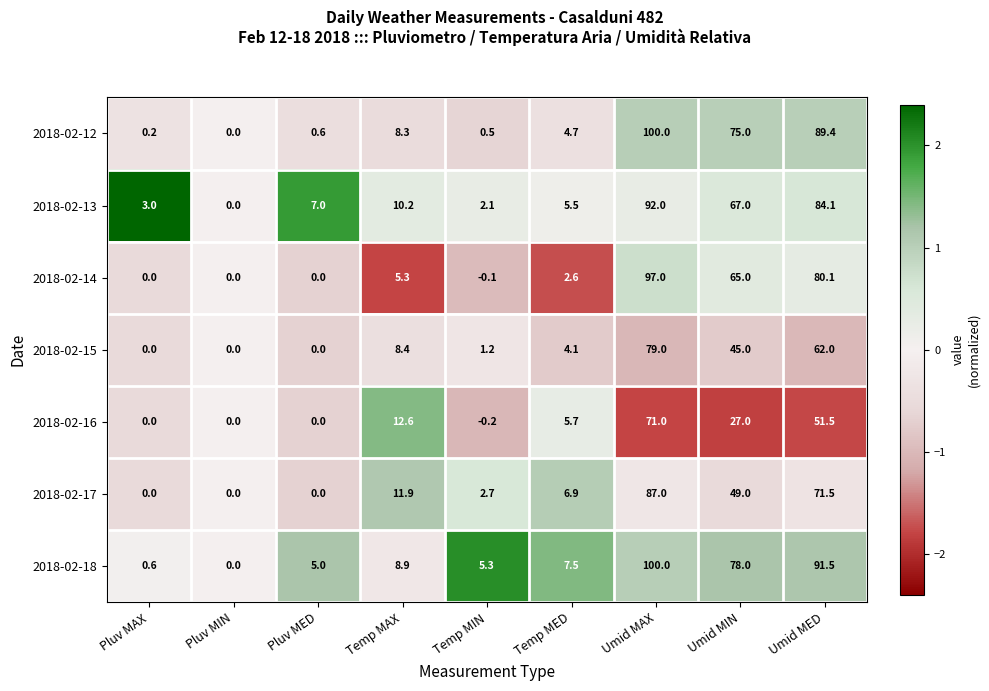

List the labels in order of 2018-02-18 value, smallest first.

Pluv MIN, Pluv MAX, Pluv MED, Temp MIN, Temp MED, Temp MAX, Umid MIN, Umid MED, Umid MAX